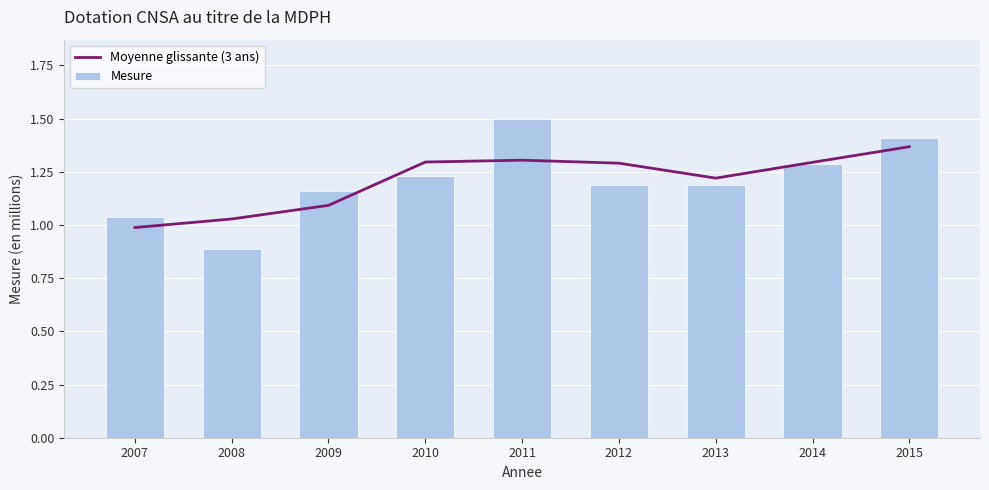

Reading right to left, transcribe all the data shown in this chart.

Moyenne glissante (3 ans): 1.4	1.3	1.2	1.3	1.3	1.3	1.1	1.0	1.0
Mesure: 1.4	1.3	1.2	1.2	1.5	1.2	1.2	0.9	1.0